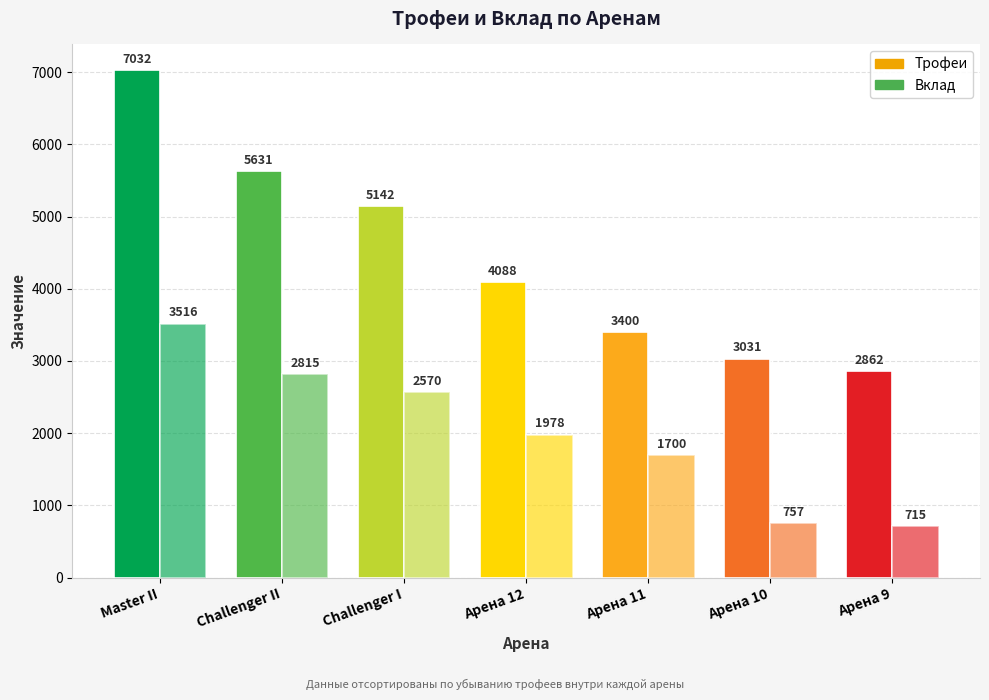

Reading left to right, what are all the values shown in this chart?

Трофеи: Master II=7032	Challenger II=5631	Challenger I=5142	Арена 12=4088	Арена 11=3400	Арена 10=3031	Арена 9=2862
Вклад: Master II=3516	Challenger II=2815	Challenger I=2570	Арена 12=1978	Арена 11=1700	Арена 10=757	Арена 9=715